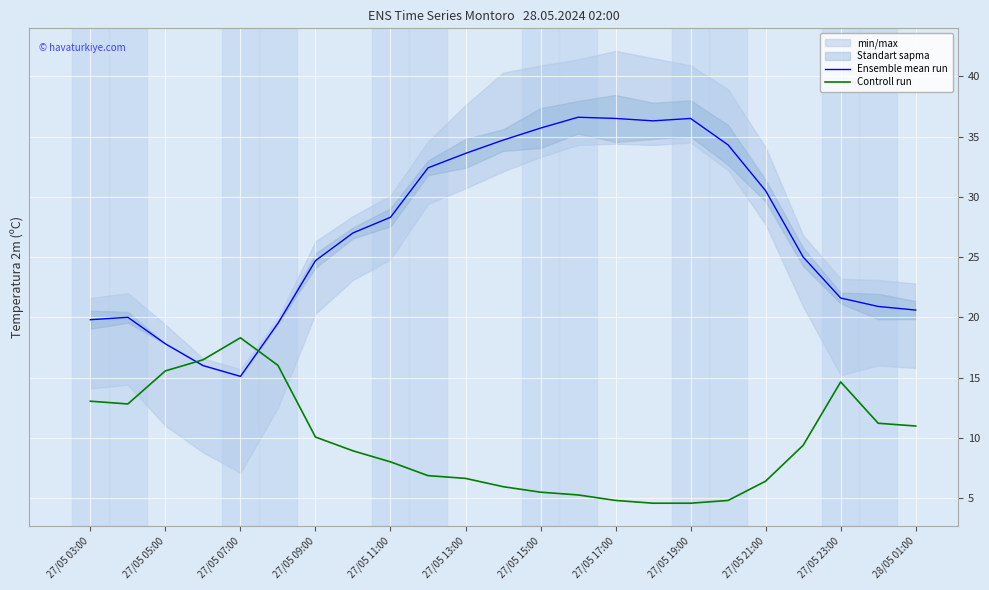

What is the minimum value shown in the chart?

4.6